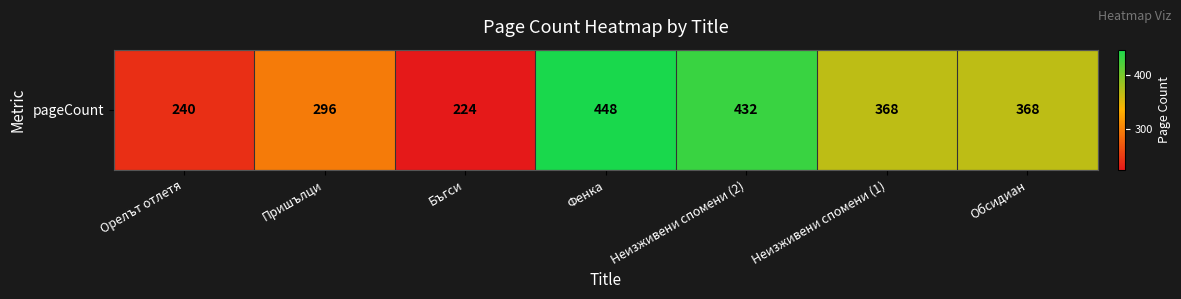

What value does the data have at Неизживени спомени (1)?

368